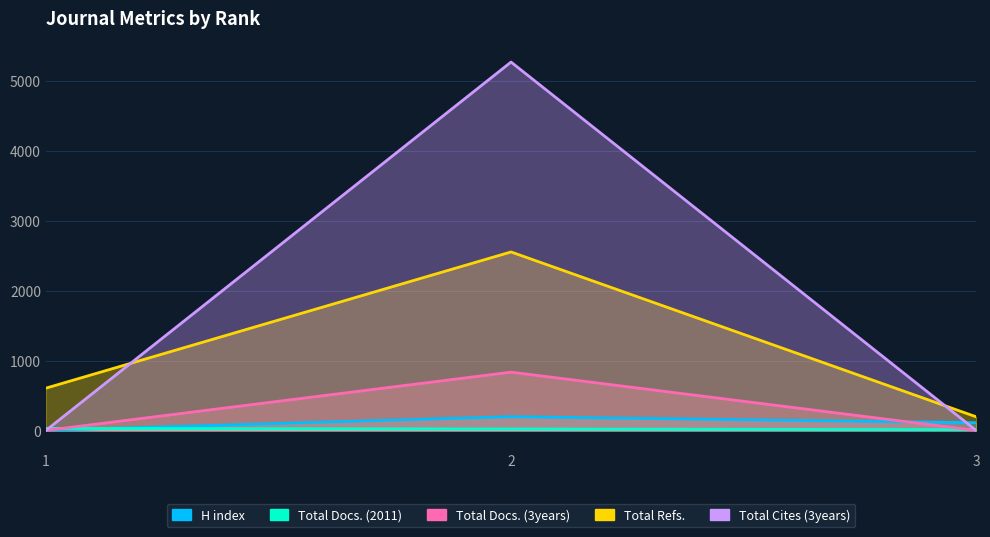

What is the value of the H index point at the 2nd from the left?

197